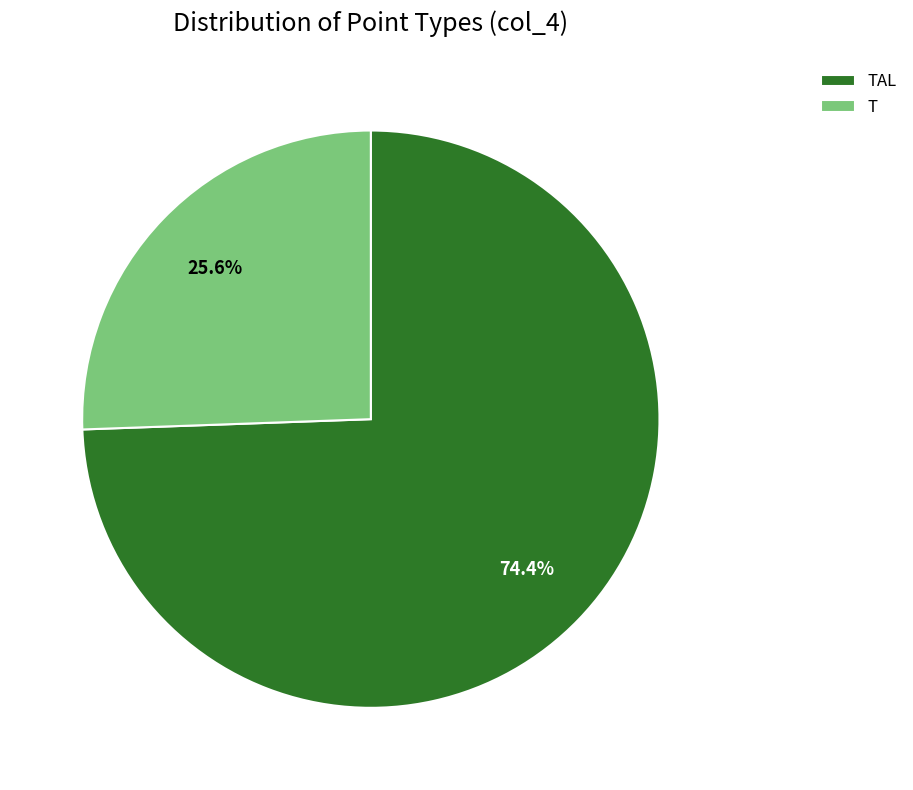

To the nearest percent, what is the combined percentage of TAL and T?

100%